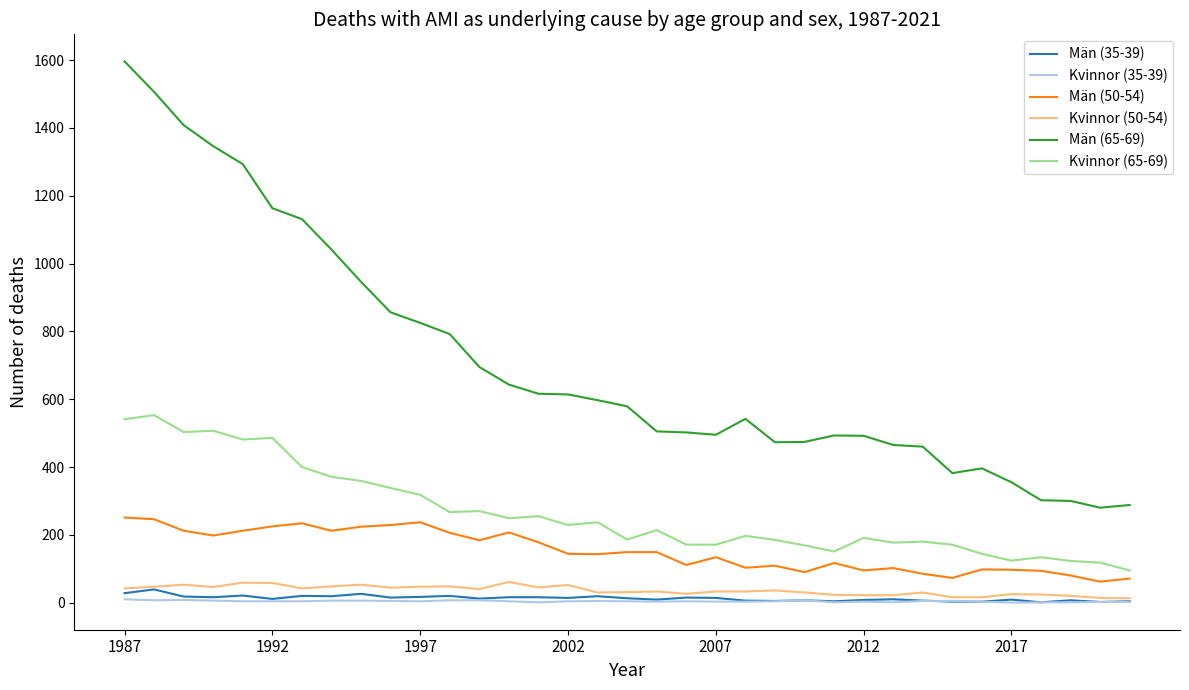

What is the maximum value shown in the chart?

1596